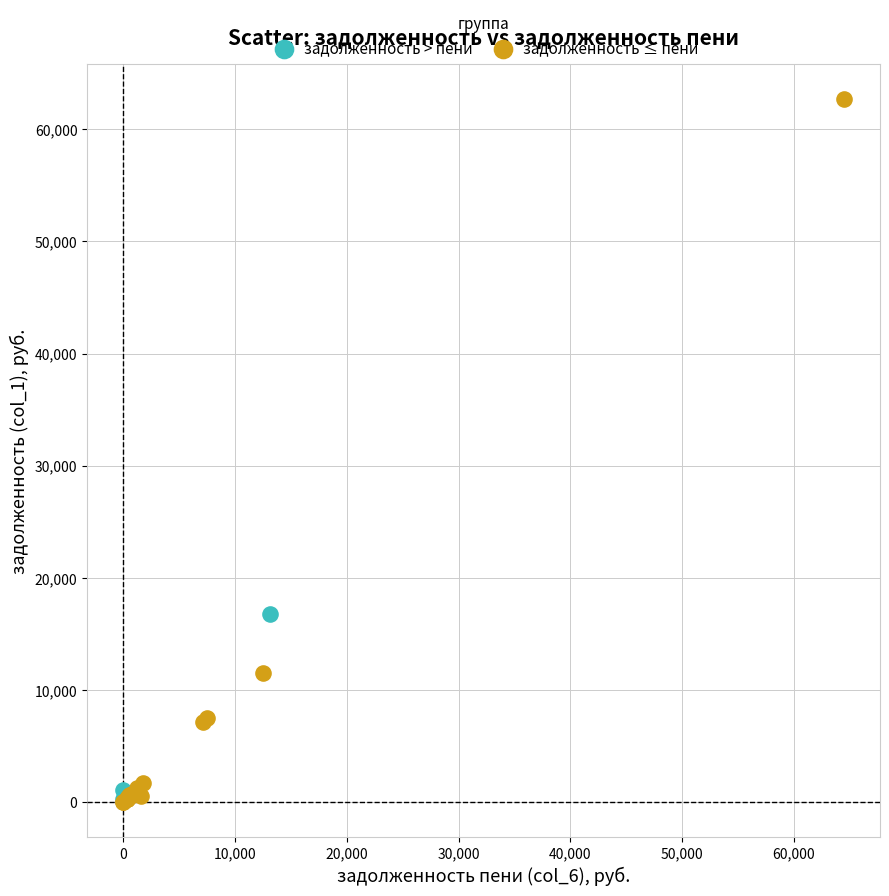

Which series contains the highest Y value?

задолженность ≤ пени